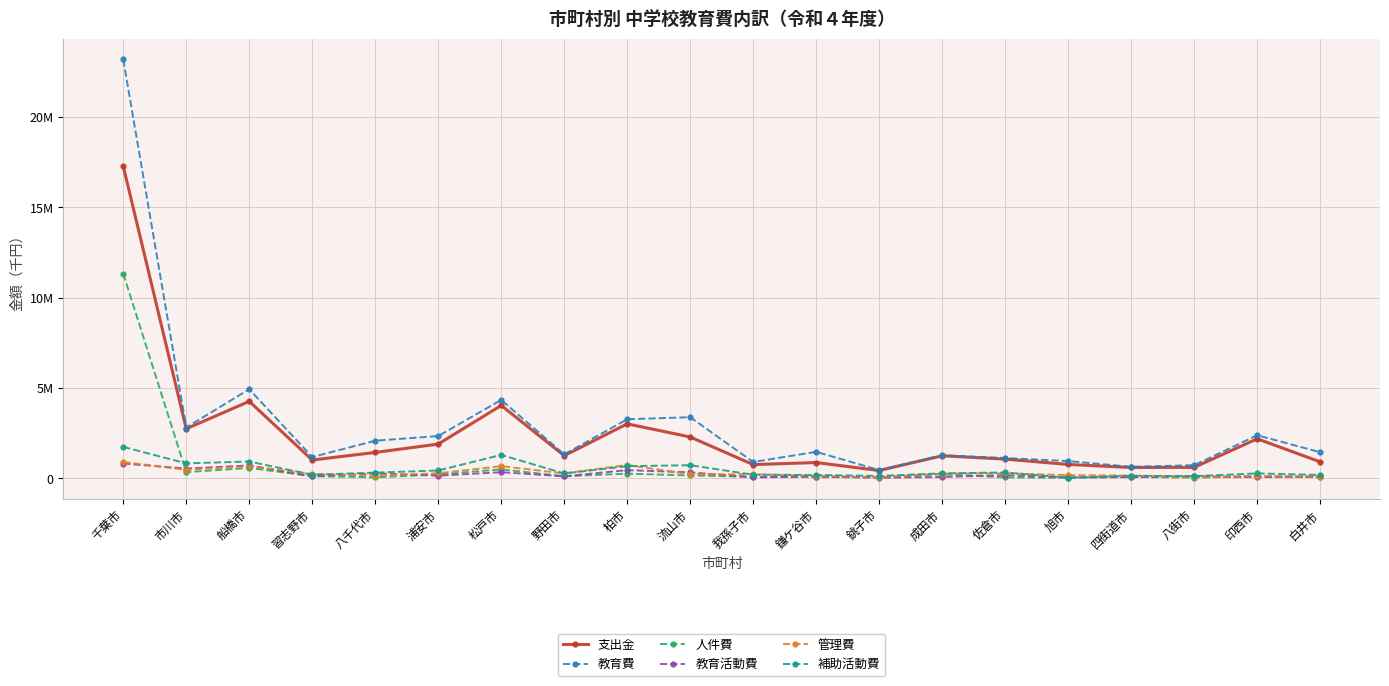

What are all the series names shown in the legend?

支出金, 教育費, 人件費, 教育活動費, 管理費, 補助活動費